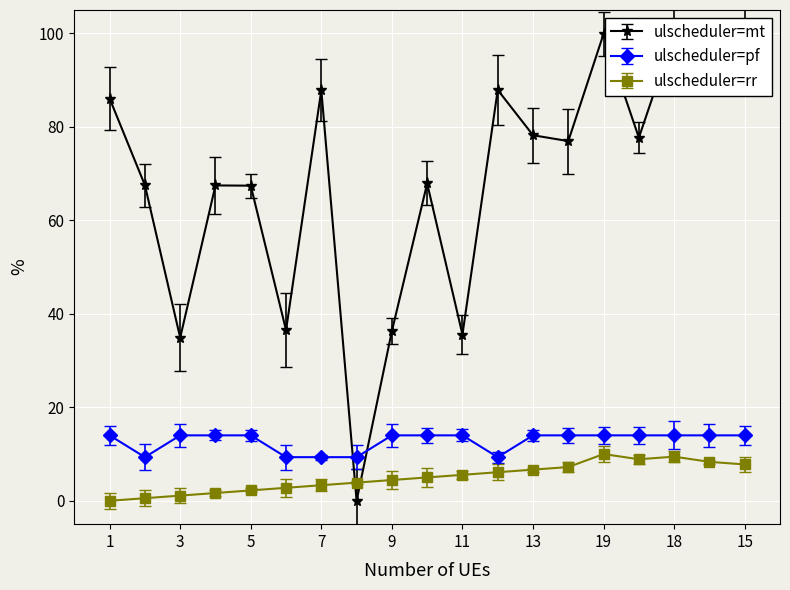

Is this an area chart (filled region under the line)?

No